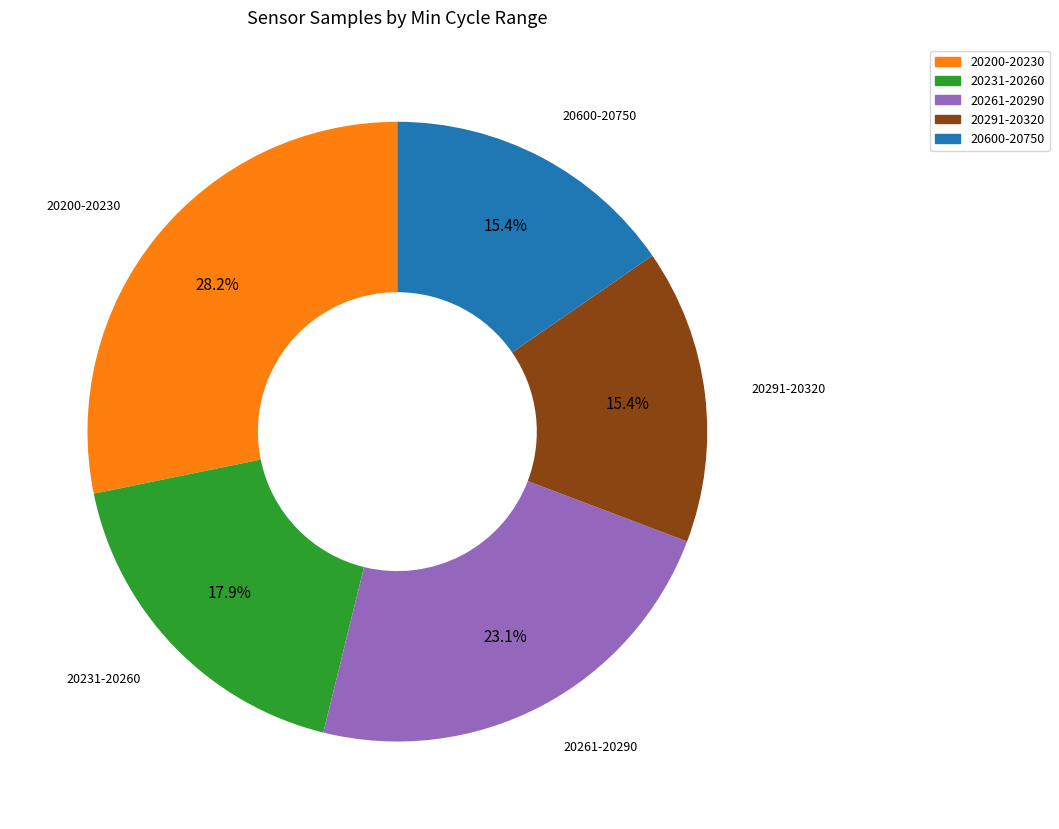

Is there any slice that represents more than half of the pie?

No